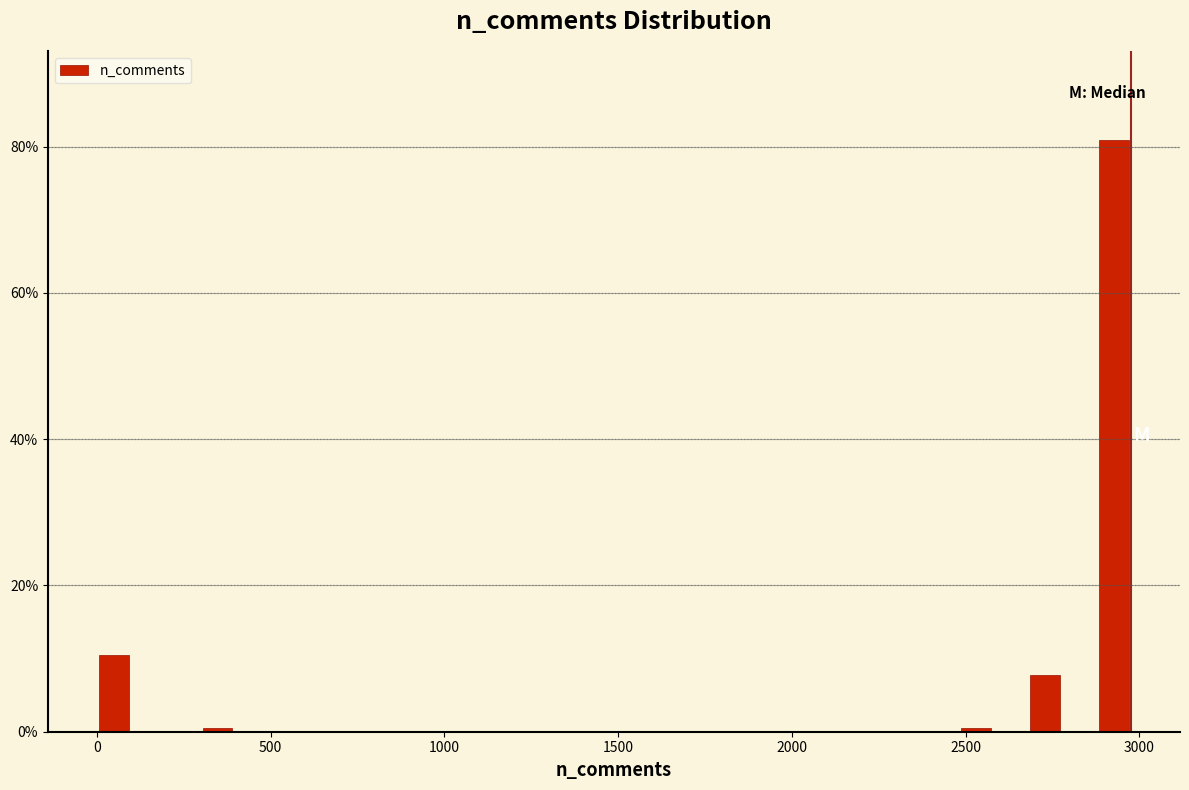

Around what value on the x-axis is the tallest bar? Give the approximate position of its centre, as read against the axis.

2950